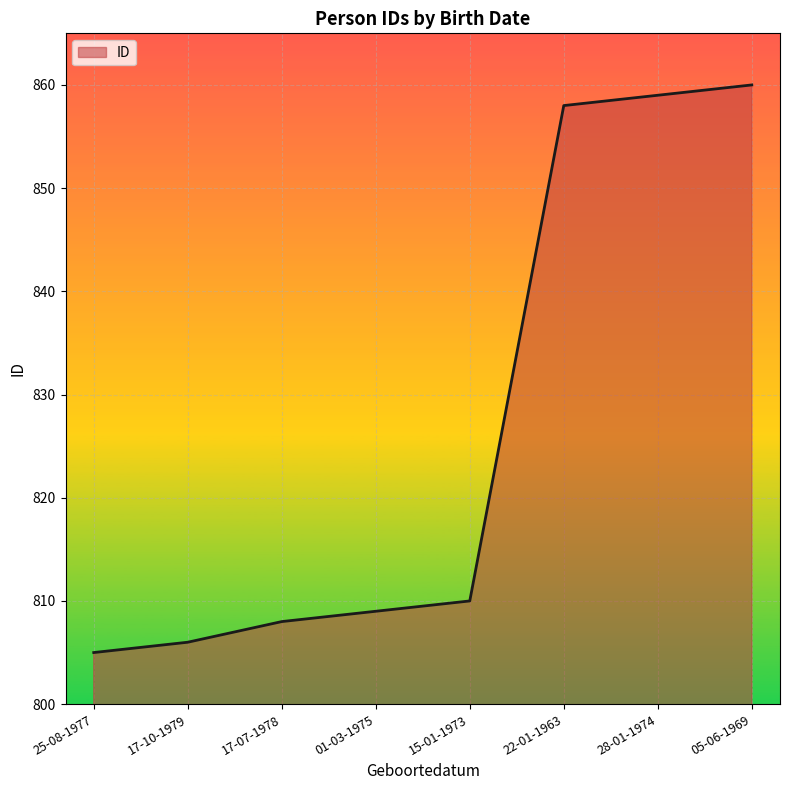

List the labels in order of value, largest first.

05-06-1969, 28-01-1974, 22-01-1963, 15-01-1973, 01-03-1975, 17-07-1978, 17-10-1979, 25-08-1977